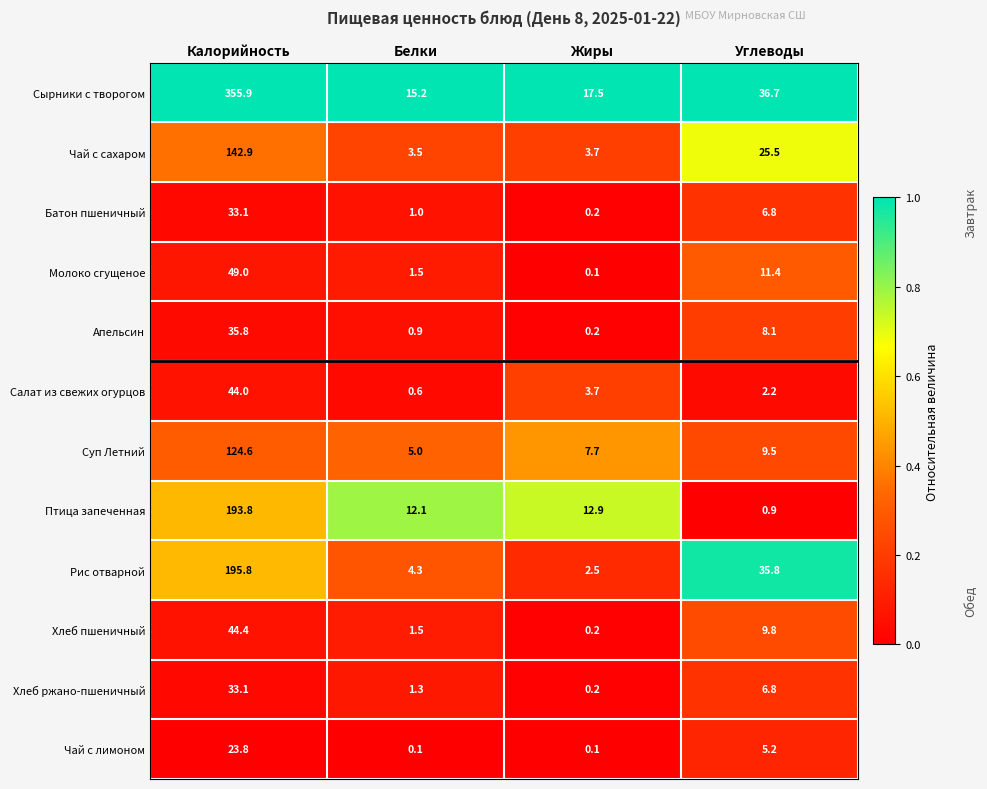

Rank the categories by Хлеб ржано-пшеничный value from lowest to highest.

Жиры, Белки, Углеводы, Калорийность